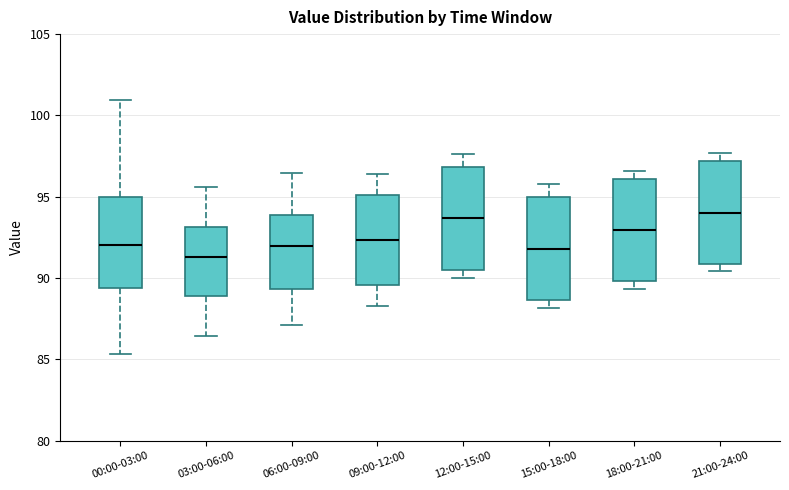

Reading left to right, transcribe this box plot: for each box, give where its median line is, the range the box spans, and where its two whiskers end, as read against the y-axis. The values are not printed on the chart, so give them approximately, as read against the axis.

00:00-03:00: median 92.0, box 89.5 to 95.0, whiskers 85.5 to 101.0
03:00-06:00: median 91.5, box 89.0 to 93.0, whiskers 86.5 to 95.5
06:00-09:00: median 92.0, box 89.5 to 94.0, whiskers 87.0 to 96.5
09:00-12:00: median 92.5, box 89.5 to 95.0, whiskers 88.5 to 96.5
12:00-15:00: median 93.5, box 90.5 to 97.0, whiskers 90.0 to 97.5
15:00-18:00: median 92.0, box 88.5 to 95.0, whiskers 88.0 to 96.0
18:00-21:00: median 93.0, box 90.0 to 96.0, whiskers 89.5 to 96.5
21:00-24:00: median 94.0, box 91.0 to 97.0, whiskers 90.5 to 97.5